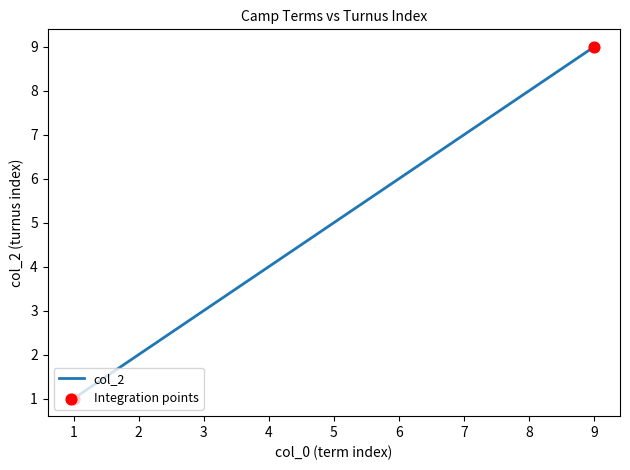

What is the ratio of the value at 7 to the value at 9?

0.8